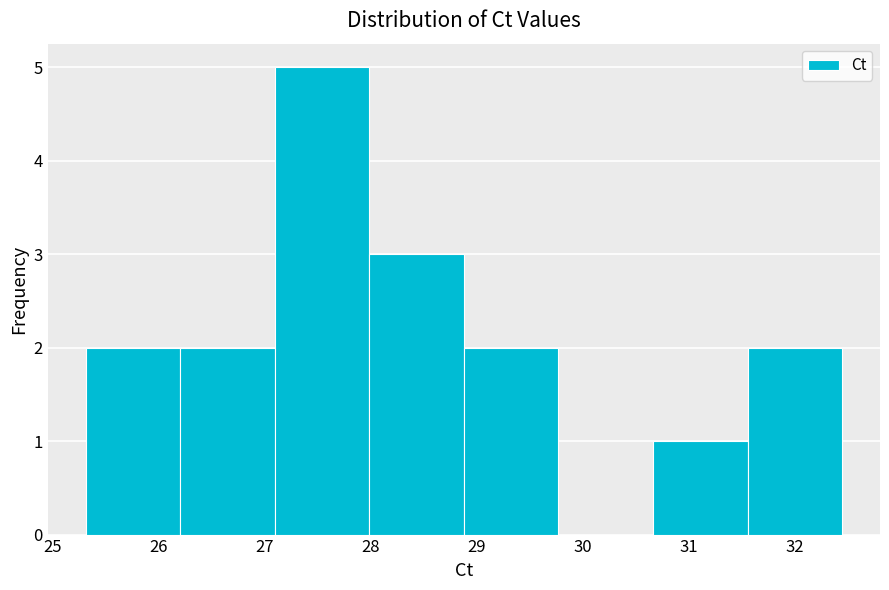

Reading left to right, list every bar in this chart as the range it spans on the x-axis followed by its height. Neither the bar edges nor the heights are printed on the chart, so give them approximately, as read against the axes.

25.3 to 26.2: 2
26.2 to 27.1: 2
27.1 to 28.0: 5
28.0 to 28.9: 3
28.9 to 29.8: 2
29.8 to 30.7: 0
30.7 to 31.6: 1
31.6 to 32.5: 2